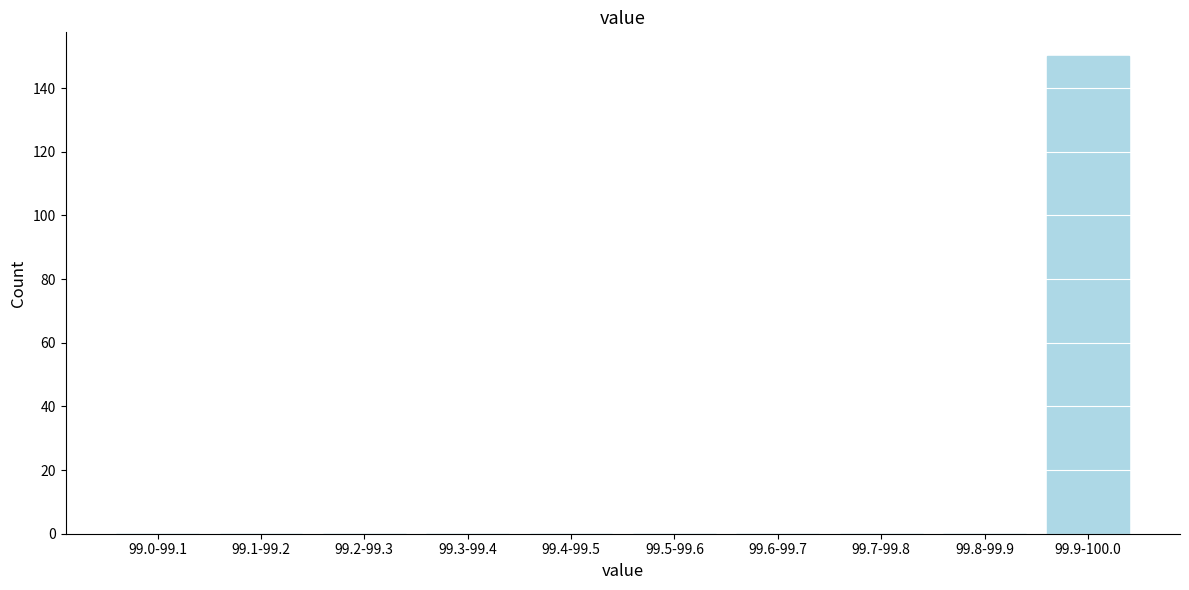

Reading left to right, extract all data points from this chart.

99.0-99.1=0	99.1-99.2=0	99.2-99.3=0	99.3-99.4=0	99.4-99.5=0	99.5-99.6=0	99.6-99.7=0	99.7-99.8=0	99.8-99.9=0	99.9-100.0=150